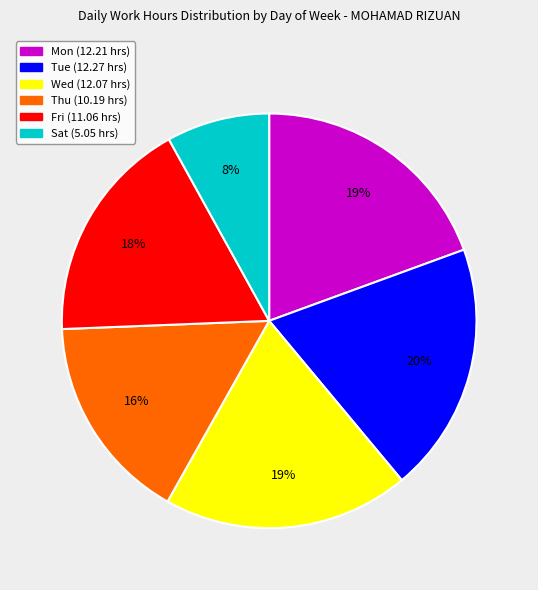

True or false: Tue accounts for 20% of the total.

True